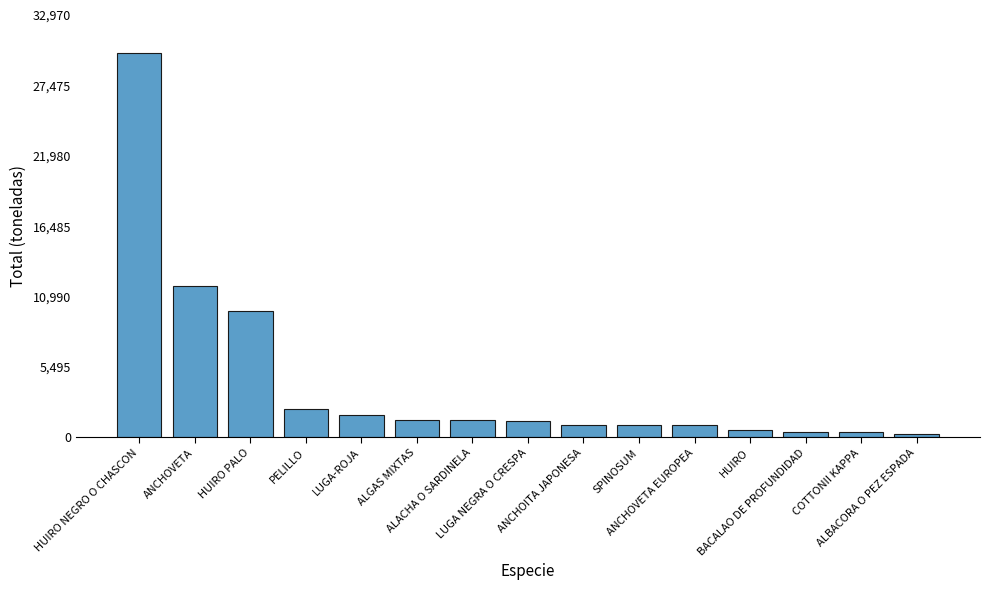

What is the maximum value shown in the chart?

29973